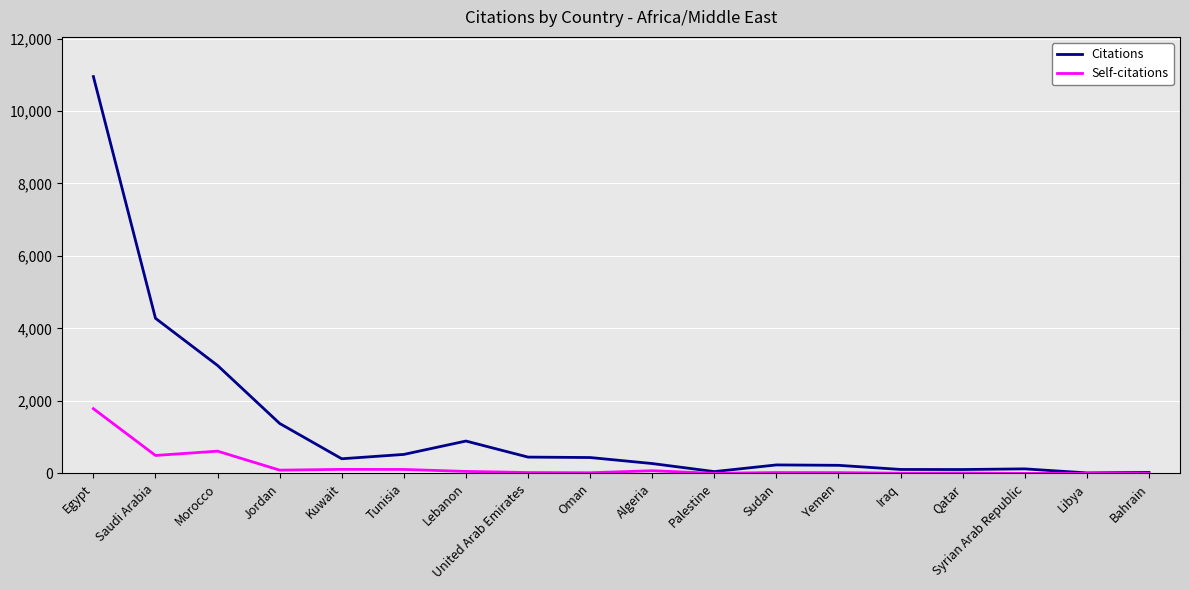

Which series has the largest total across all categories?

Citations